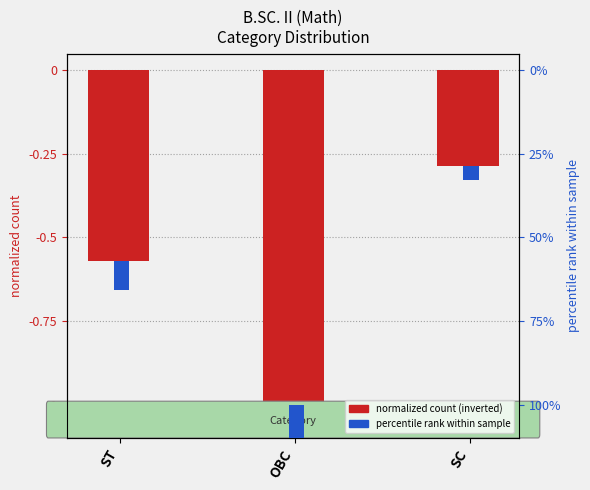

How many categories are shown in the chart?

3